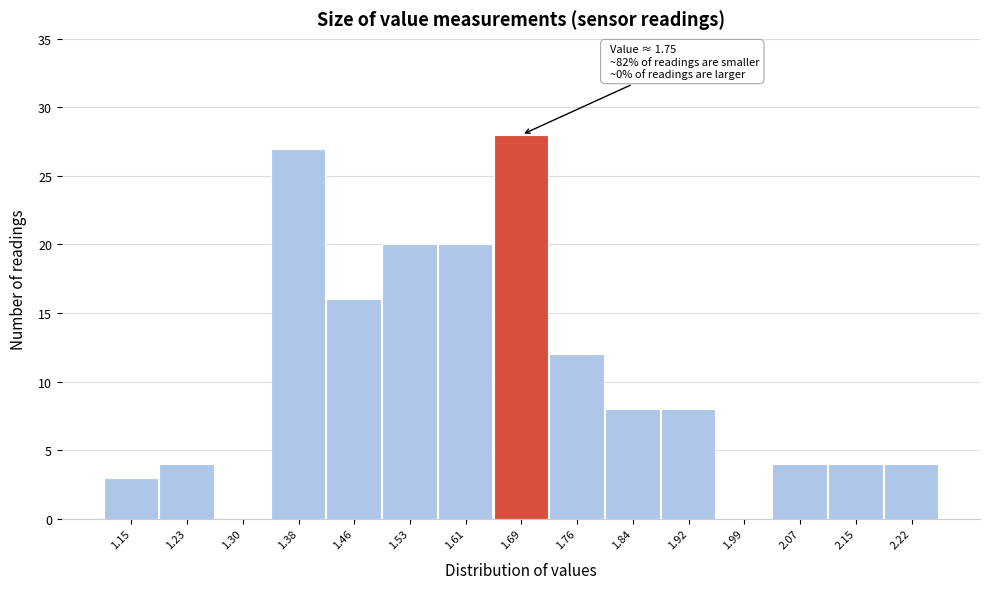

Reading right to left, transcribe all the data shown in this chart.

2.22=4	2.15=4	2.07=4	1.99=0	1.92=8	1.84=8	1.76=12	1.69=28	1.61=20	1.53=20	1.46=16	1.38=27	1.30=0	1.23=4	1.15=3